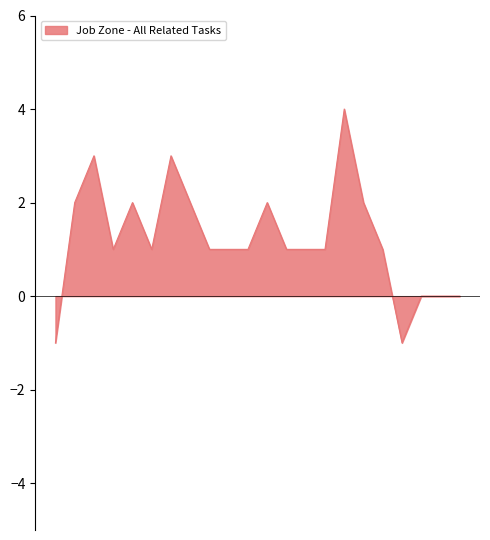

What is the maximum value shown in the chart?

4